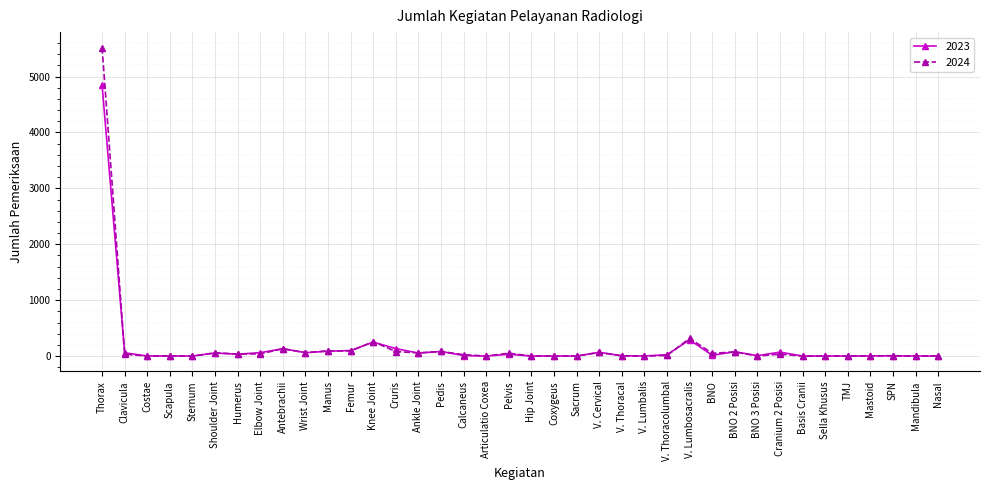

At how many categories does at least one series exceed 1329?

1